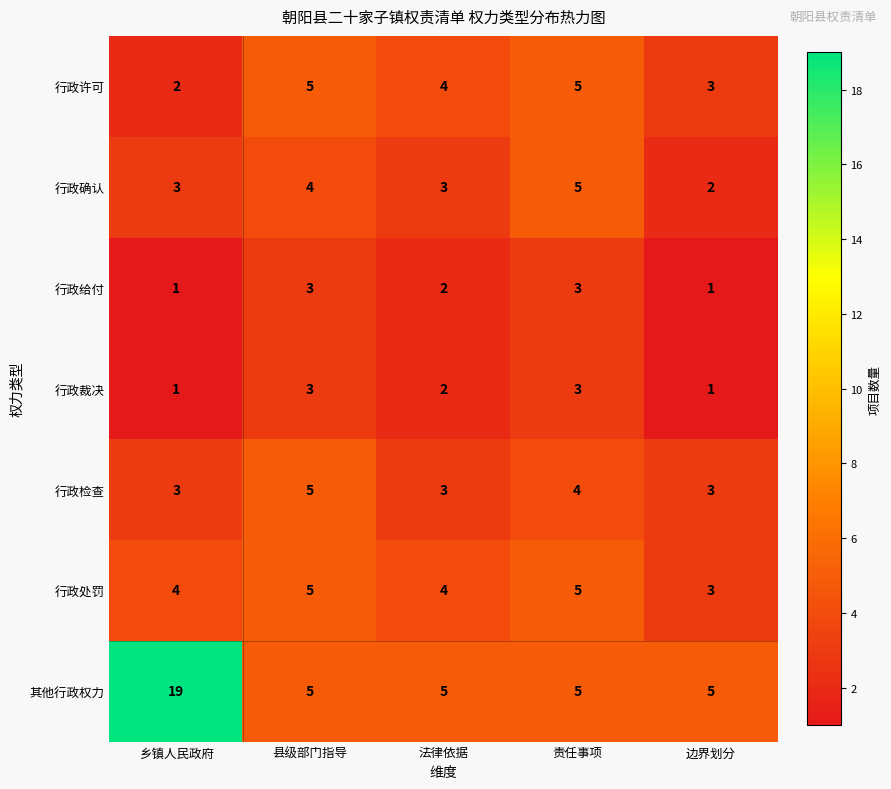

What is the average value of the 行政确认 series?

3